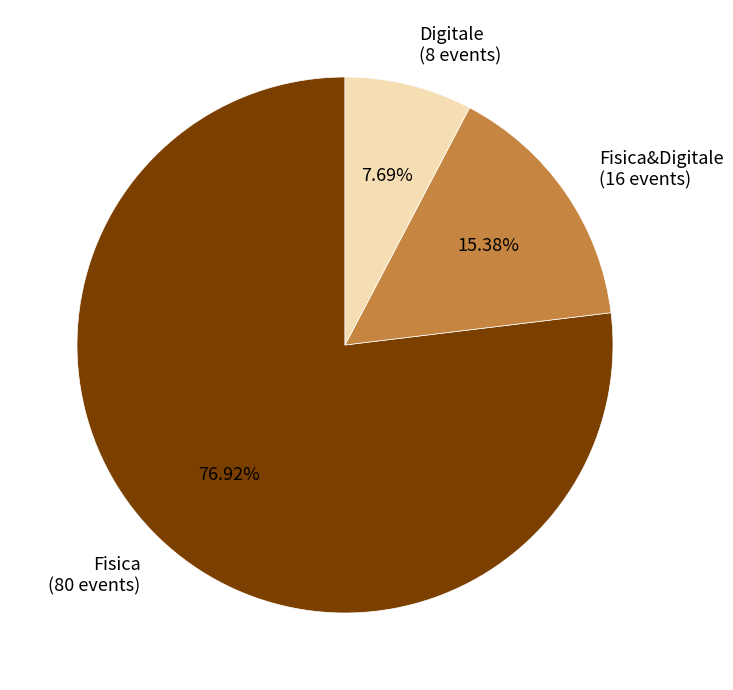

What is the ratio of the value at Fisica (80 events) to the value at Digitale (8 events)?

10.0